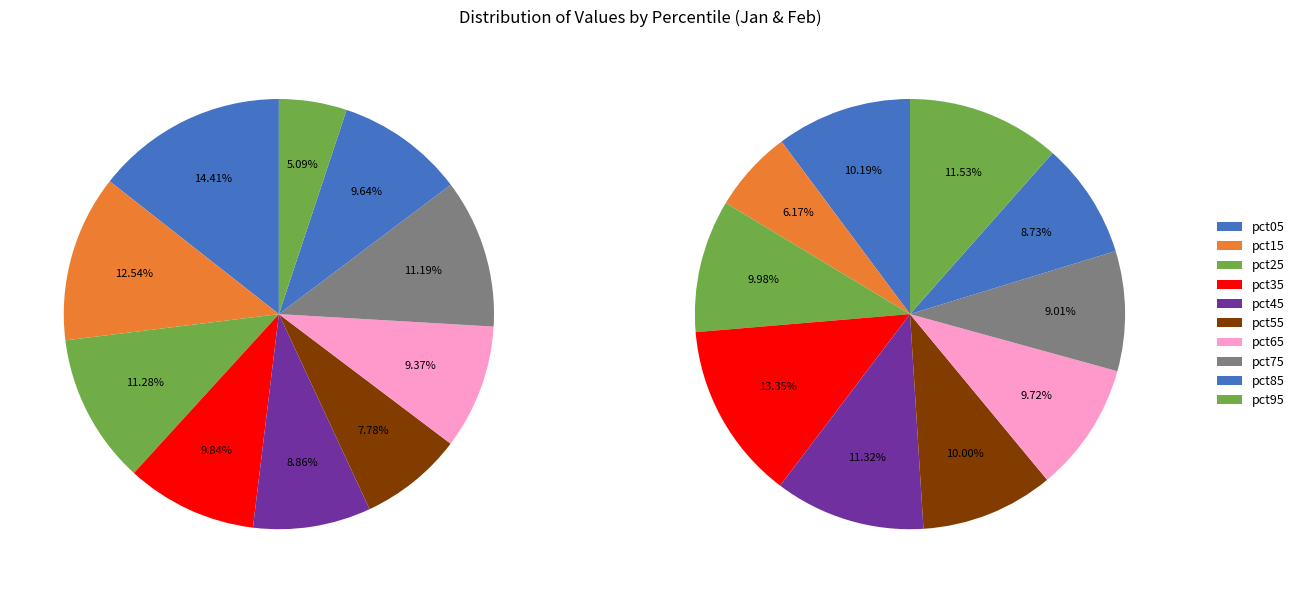

How many slices are in this pie chart?

10